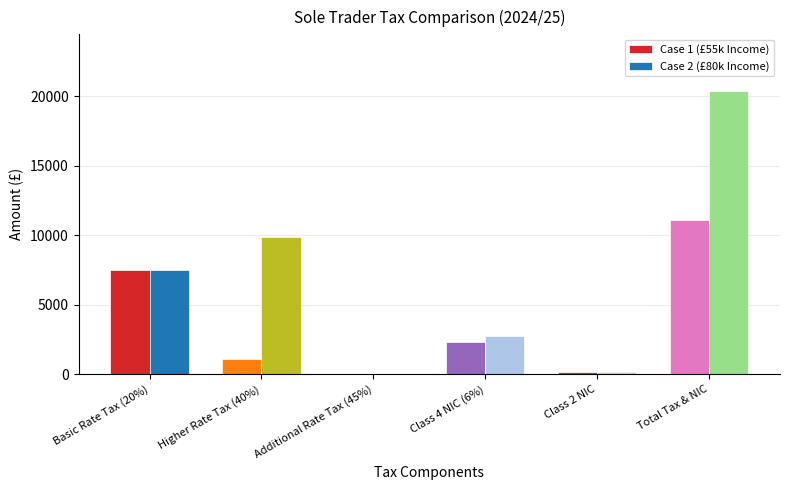

What is the total value across all series at Class 4 NIC (6%)?

5073.2